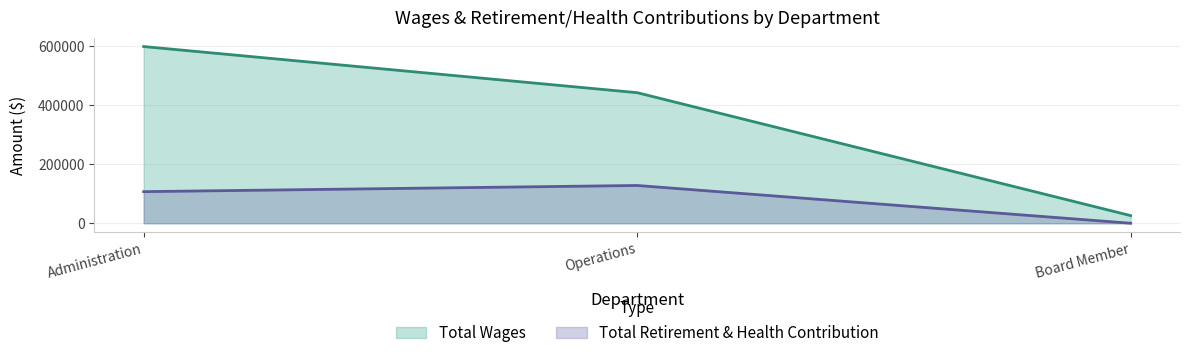

Is it true that Total Wages equals 25886 at Board Member?

True